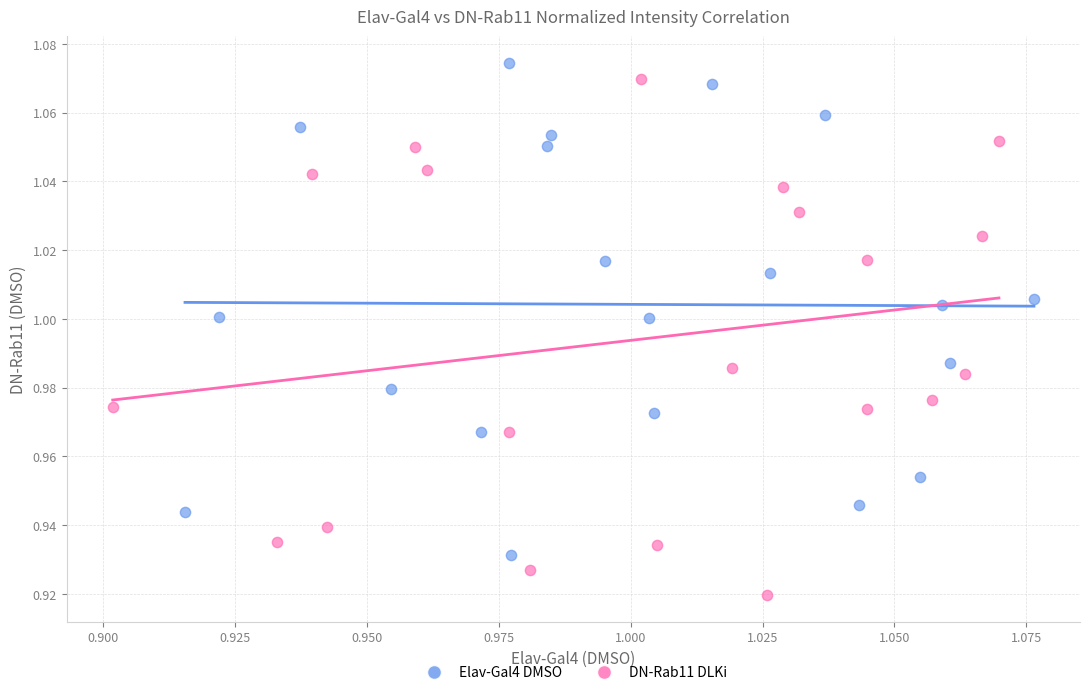

Which series has the largest Y range (max minus min)?

DN-Rab11 DLKi